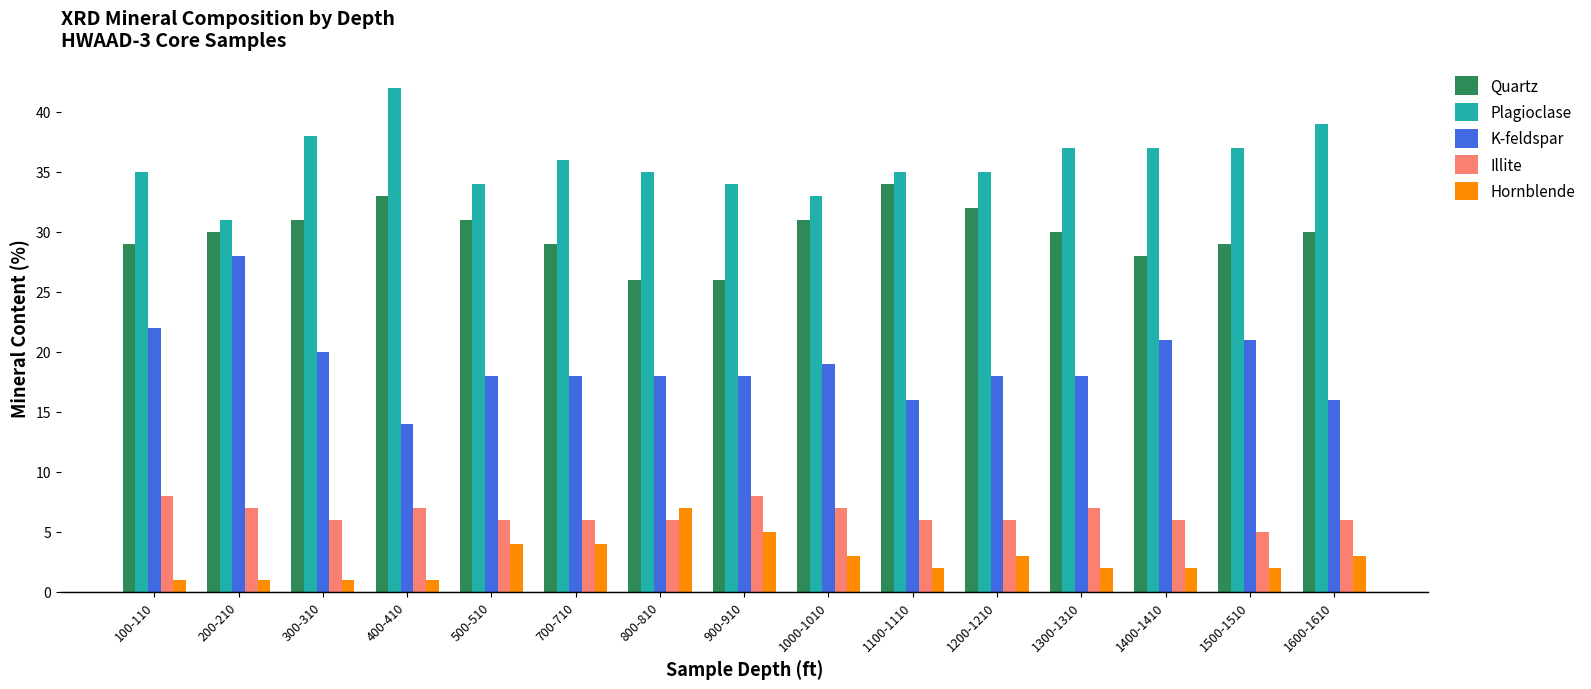

What is the total value across all series at 1400-1410?

94